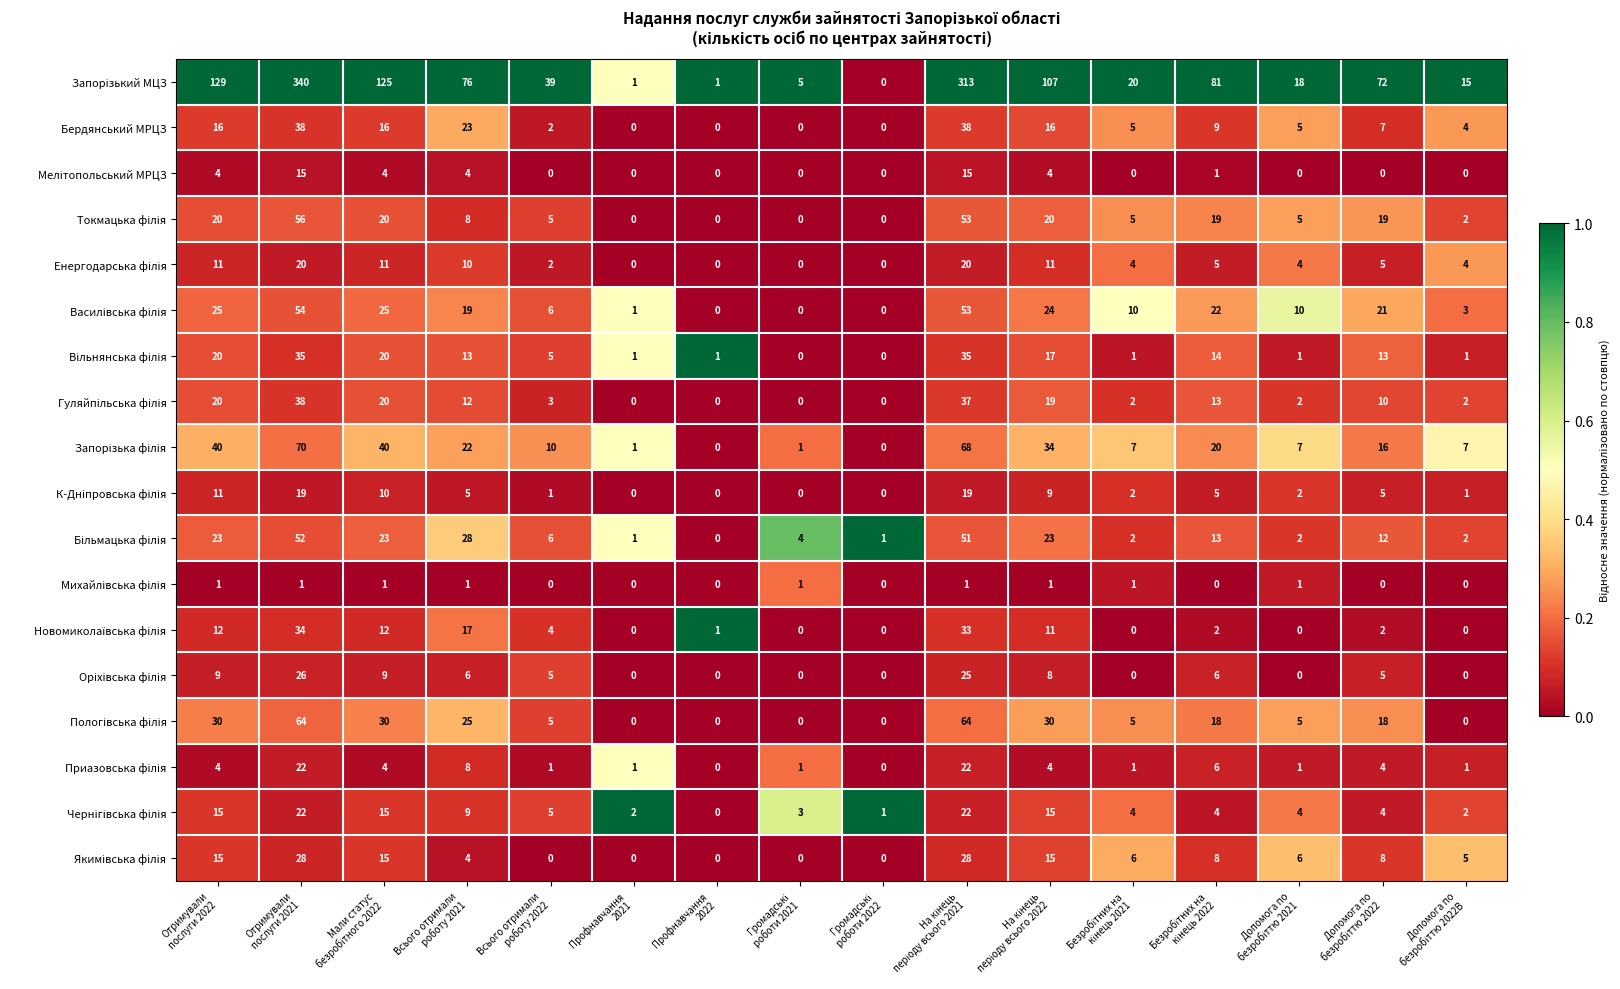

What is the greatest value displayed?

340